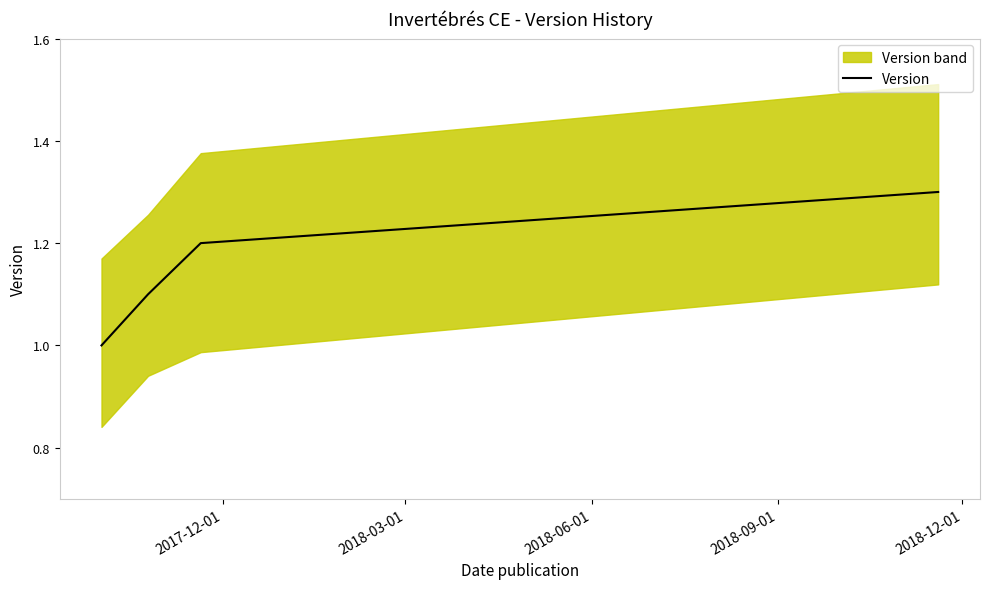

True or false: Version has more than 0 interior local peaks.

False